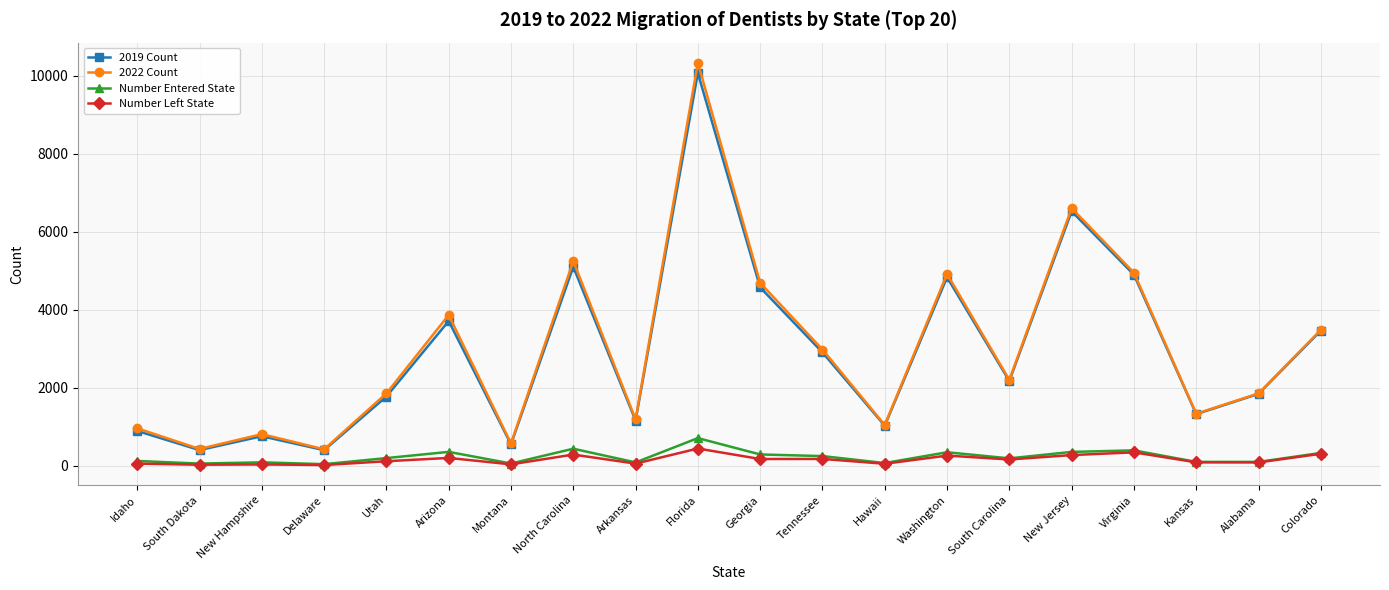

Which category has the highest value across all series?

Florida